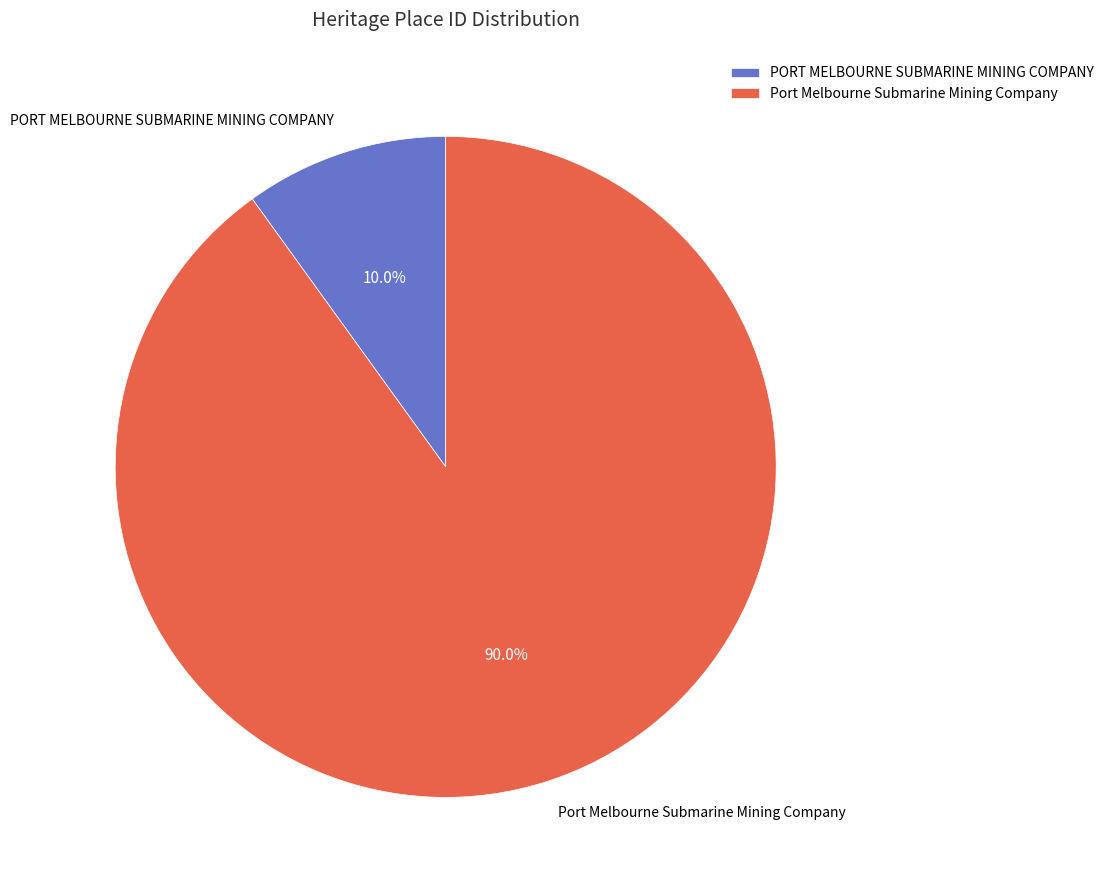

How many slices are in this pie chart?

2